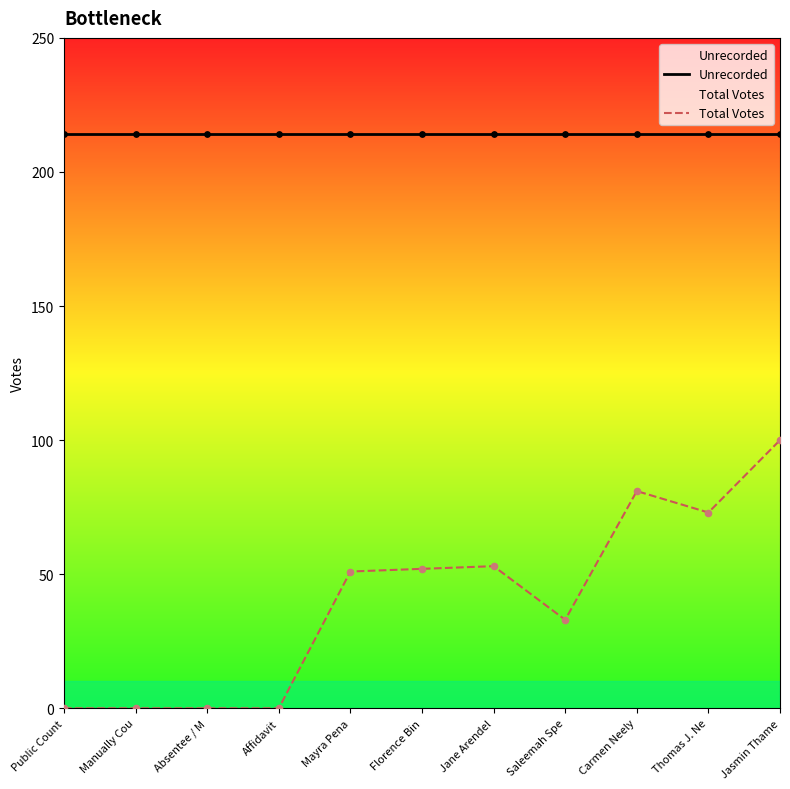

Which series contains the highest Y value?

Unrecorded